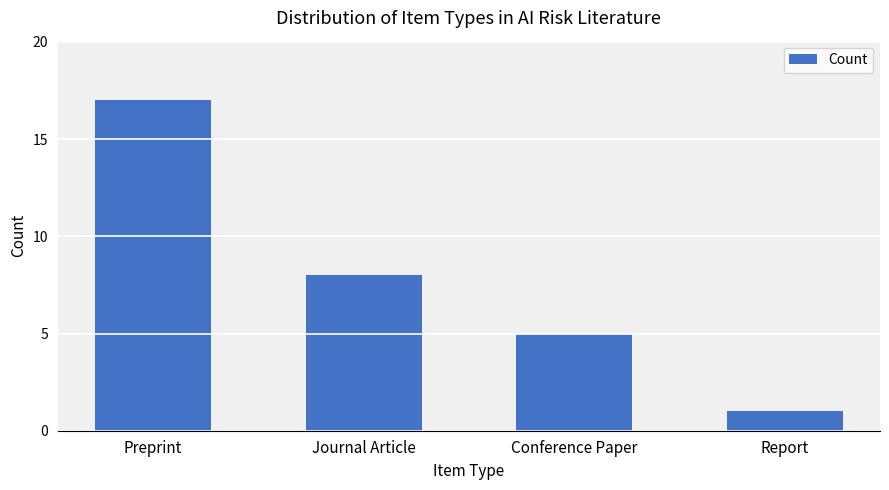

List the labels in order of value, smallest first.

Report, Conference Paper, Journal Article, Preprint